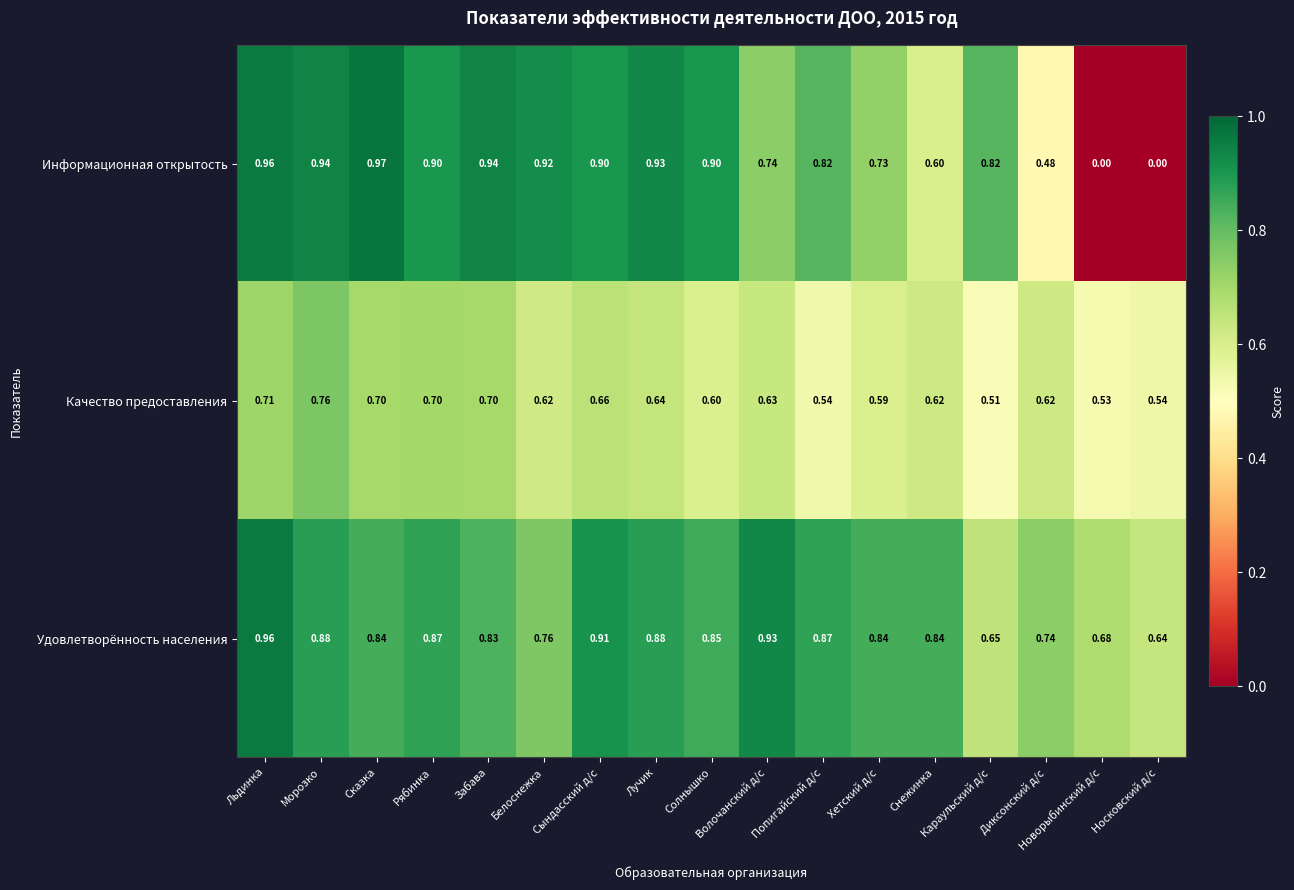

Which series has the largest range (max minus min)?

Информационная открытость